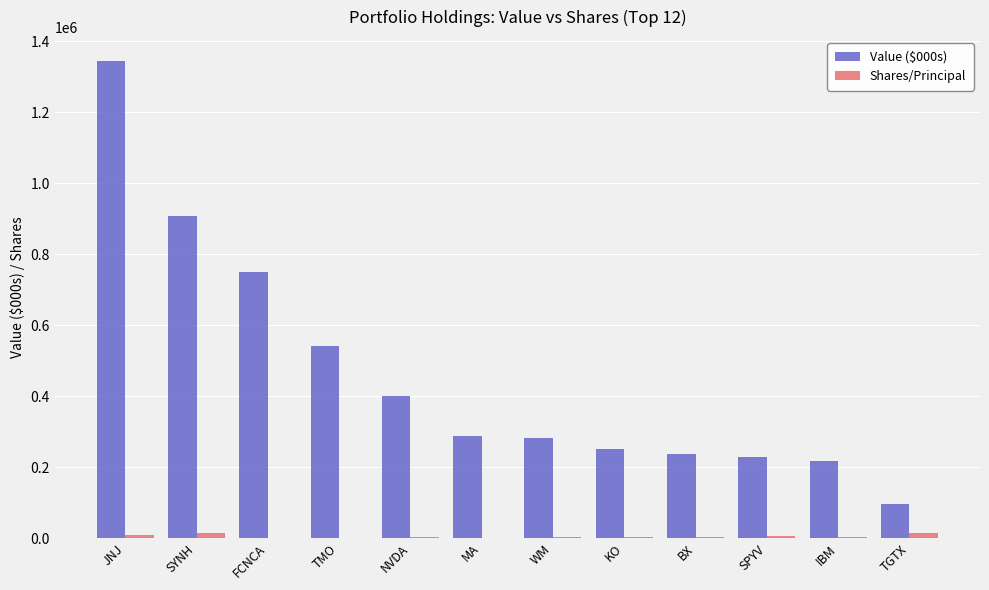

What is the greatest value displayed?

1345000